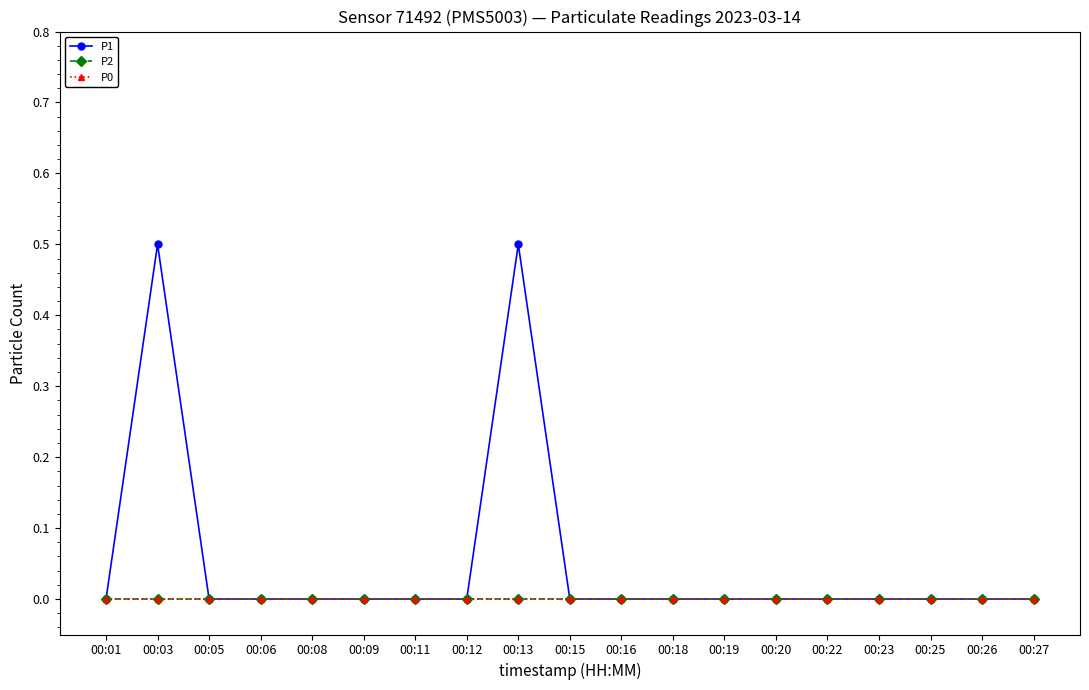

Is this an area chart (filled region under the line)?

No